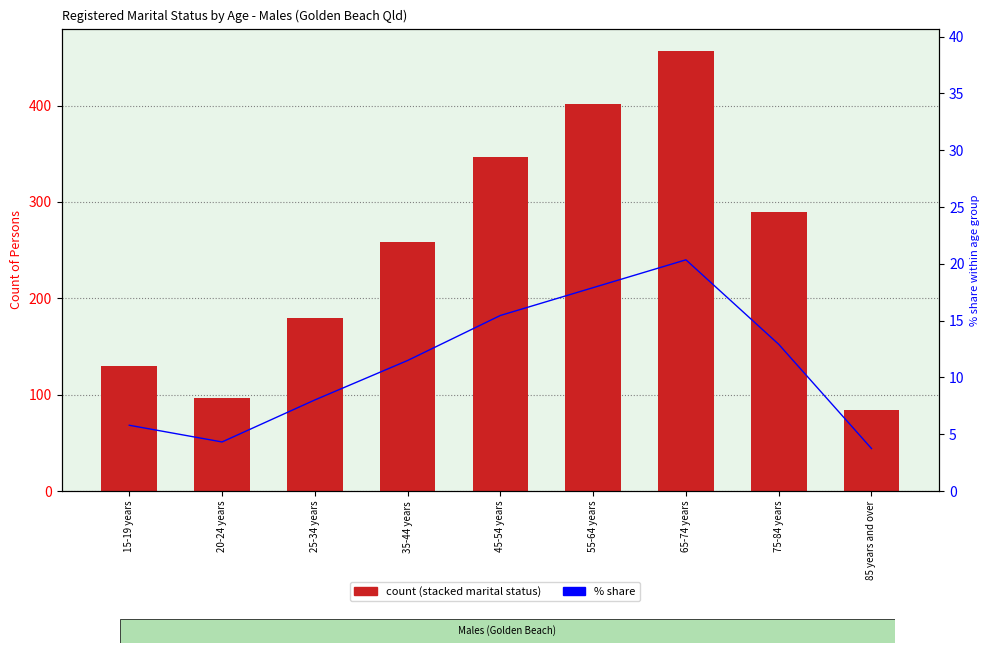

At which label does Never married first exceed 88?

15-19 years